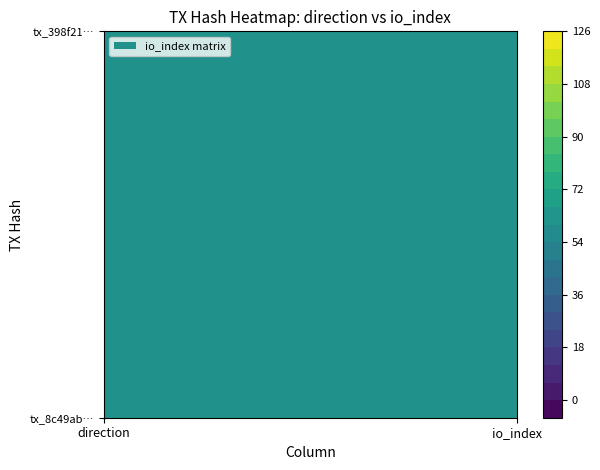

How many data points in 8c49ab1ddd5e711bec63ad5a31c789bc5e959cd are less than 125?

1